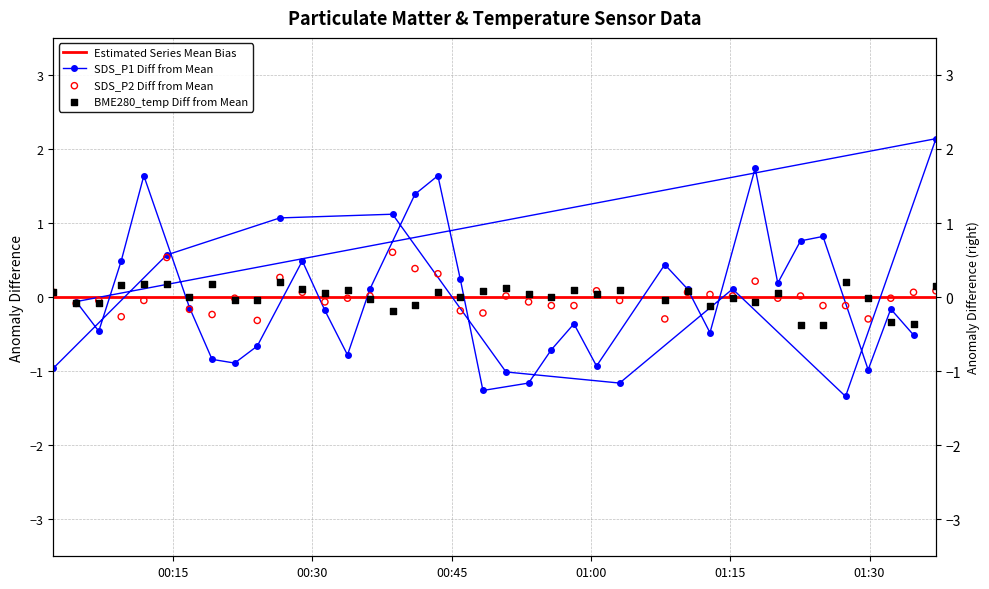

Which series has the largest Y range (max minus min)?

SDS_P1